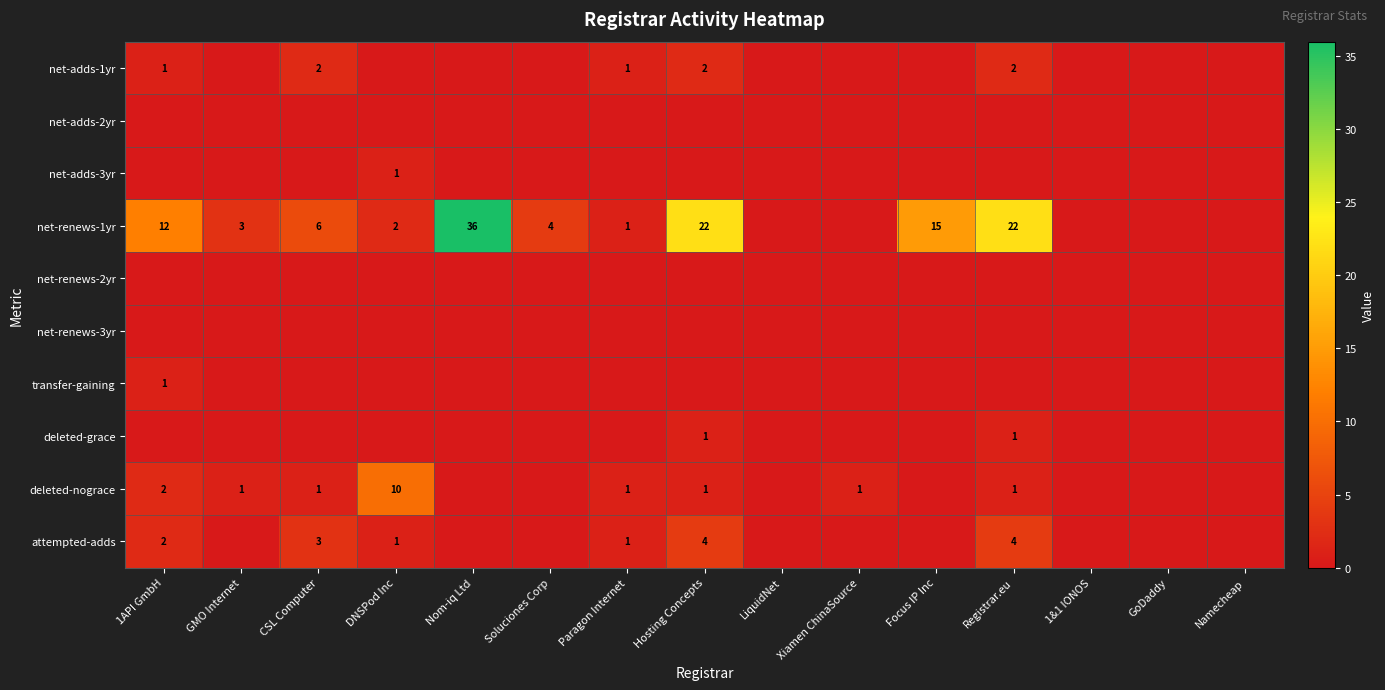

The deleted-nograce series shows 10 at DNSPod Inc. True or false?

True